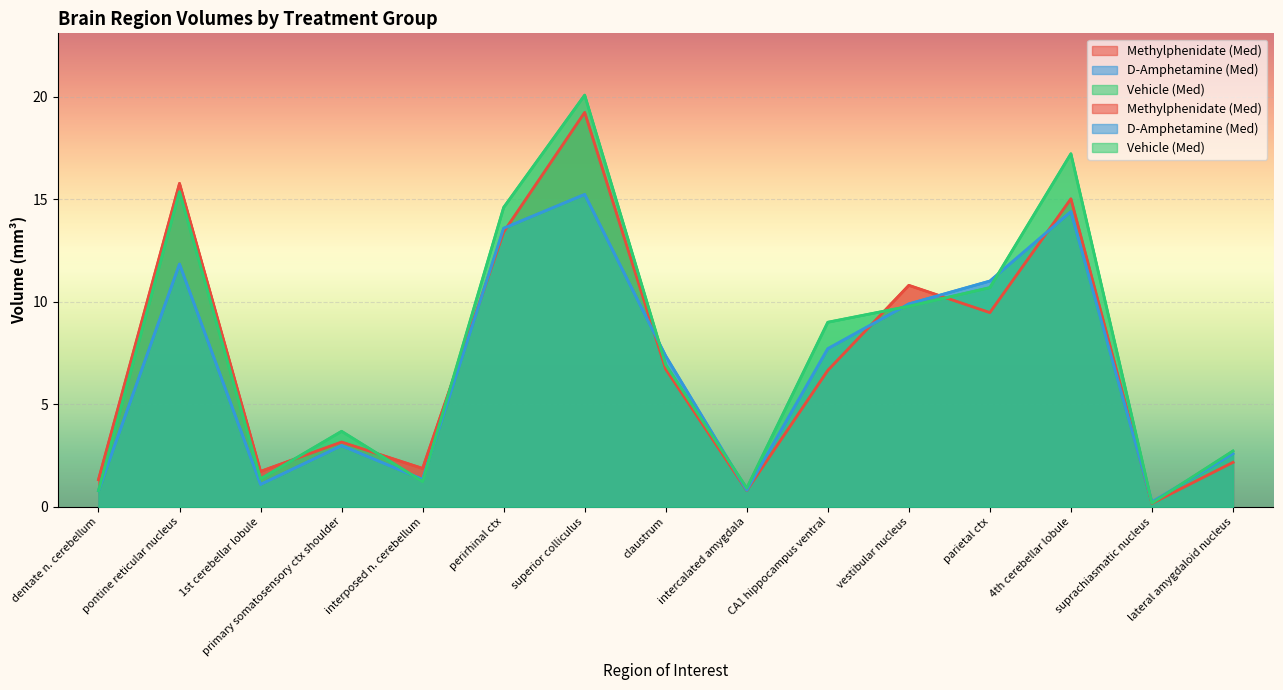

Reading right to left, extract all data points from this chart.

Methylphenidate (Med): lateral amygdaloid nucleus=2.2	suprachiasmatic nucleus=0.2	4th cerebellar lobule=15.0	parietal ctx=9.5	vestibular nucleus=10.8	CA1 hippocampus ventral=6.7	intercalated amygdala=0.8	claustrum=6.7	superior colliculus=19.2	perirhinal ctx=13.4	interposed n. cerebellum=1.9	primary somatosensory ctx shoulder=3.2	1st cerebellar lobule=1.7	pontine reticular nucleus=15.8	dentate n. cerebellum=1.3
D-Amphetamine (Med): lateral amygdaloid nucleus=2.6	suprachiasmatic nucleus=0.2	4th cerebellar lobule=14.4	parietal ctx=11.0	vestibular nucleus=9.9	CA1 hippocampus ventral=7.7	intercalated amygdala=0.8	claustrum=7.4	superior colliculus=15.2	perirhinal ctx=13.6	interposed n. cerebellum=1.3	primary somatosensory ctx shoulder=3.0	1st cerebellar lobule=1.1	pontine reticular nucleus=11.8	dentate n. cerebellum=0.8
Vehicle (Med): lateral amygdaloid nucleus=2.7	suprachiasmatic nucleus=0.2	4th cerebellar lobule=17.2	parietal ctx=10.7	vestibular nucleus=9.8	CA1 hippocampus ventral=9.0	intercalated amygdala=0.9	claustrum=6.9	superior colliculus=20.1	perirhinal ctx=14.6	interposed n. cerebellum=1.2	primary somatosensory ctx shoulder=3.7	1st cerebellar lobule=1.4	pontine reticular nucleus=15.4	dentate n. cerebellum=0.8